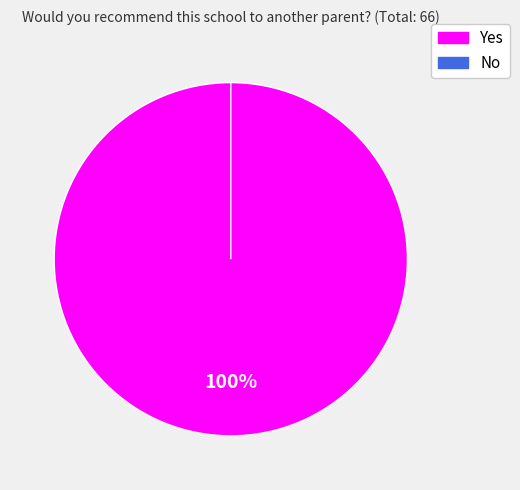

What percentage is the Yes slice, to the nearest percent?

100%